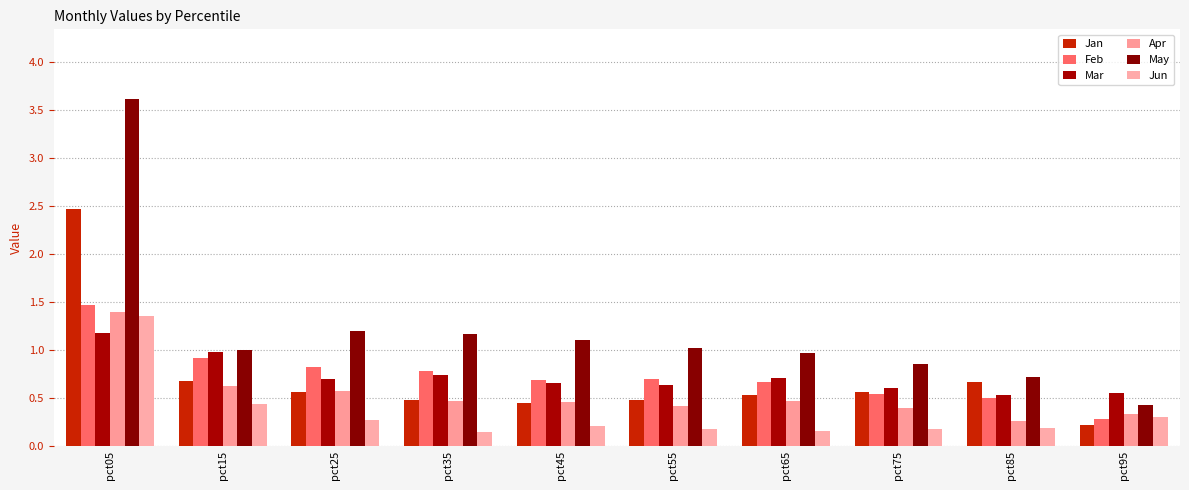

What are all the series names shown in the legend?

Jan, Feb, Mar, Apr, May, Jun